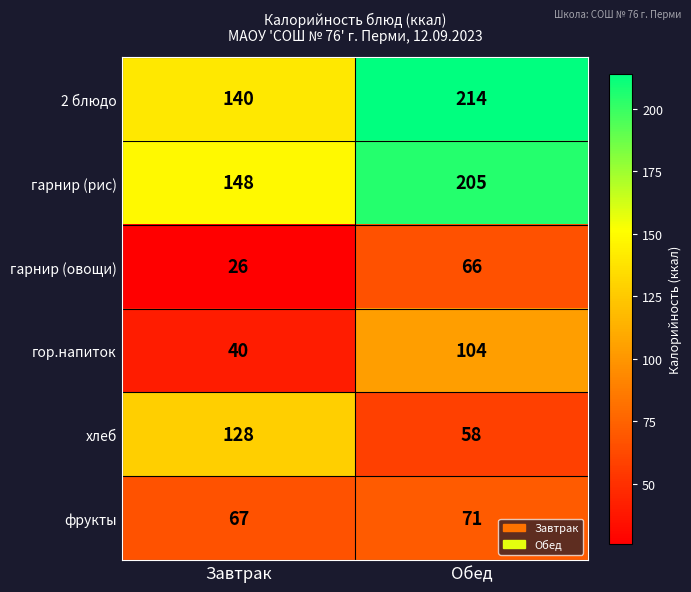

True or false: гарнир (рис) has a value of 253 at Завтрак.

False